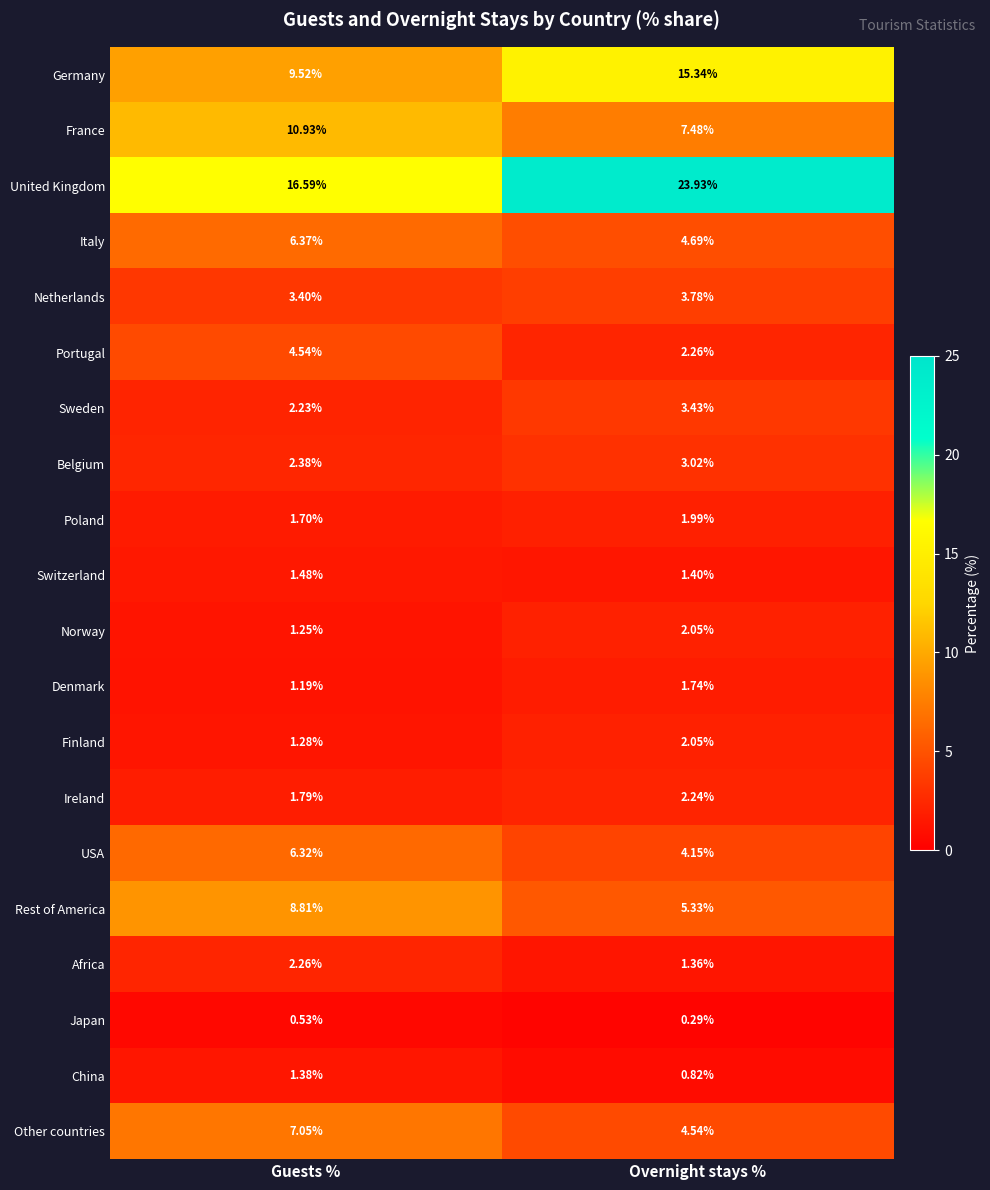

Which series changed the most between Guests % and Overnight stays %?

United Kingdom